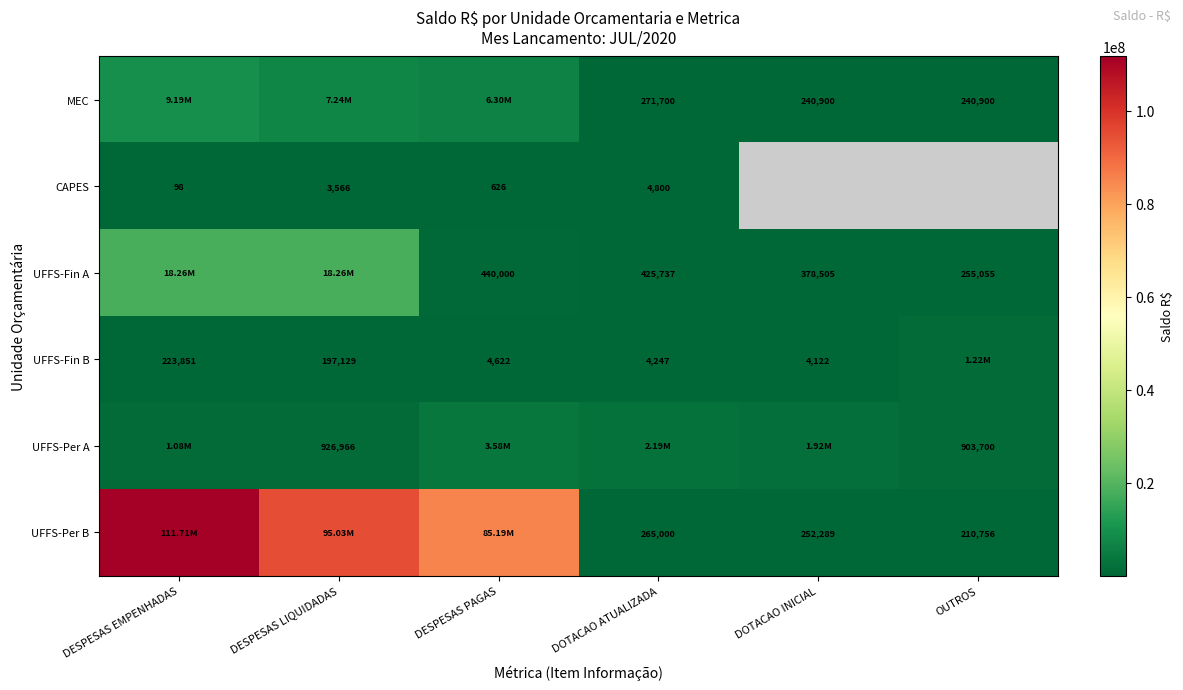

Is the value of UFFS-Per B at DOTACAO INICIAL greater than the value of UFFS-Per A at OUTROS?

No